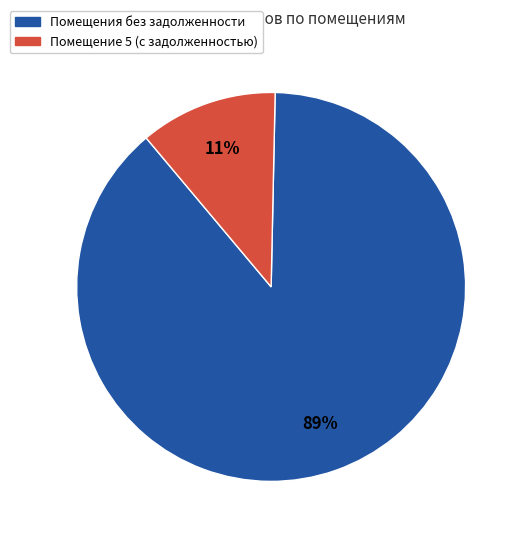

To the nearest percent, what is the average slice percentage?

50%